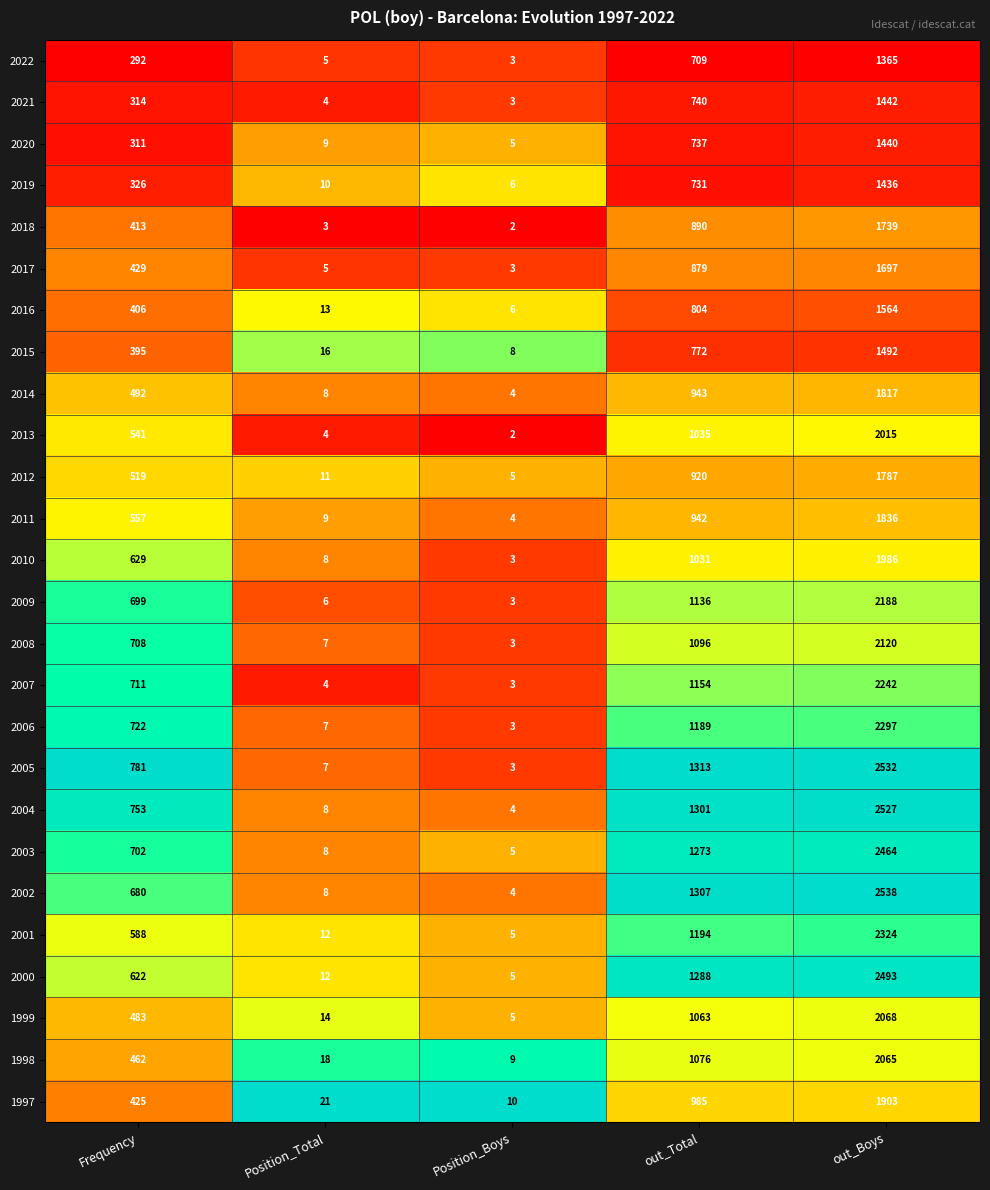

What is the average value of the 2002 series?

907